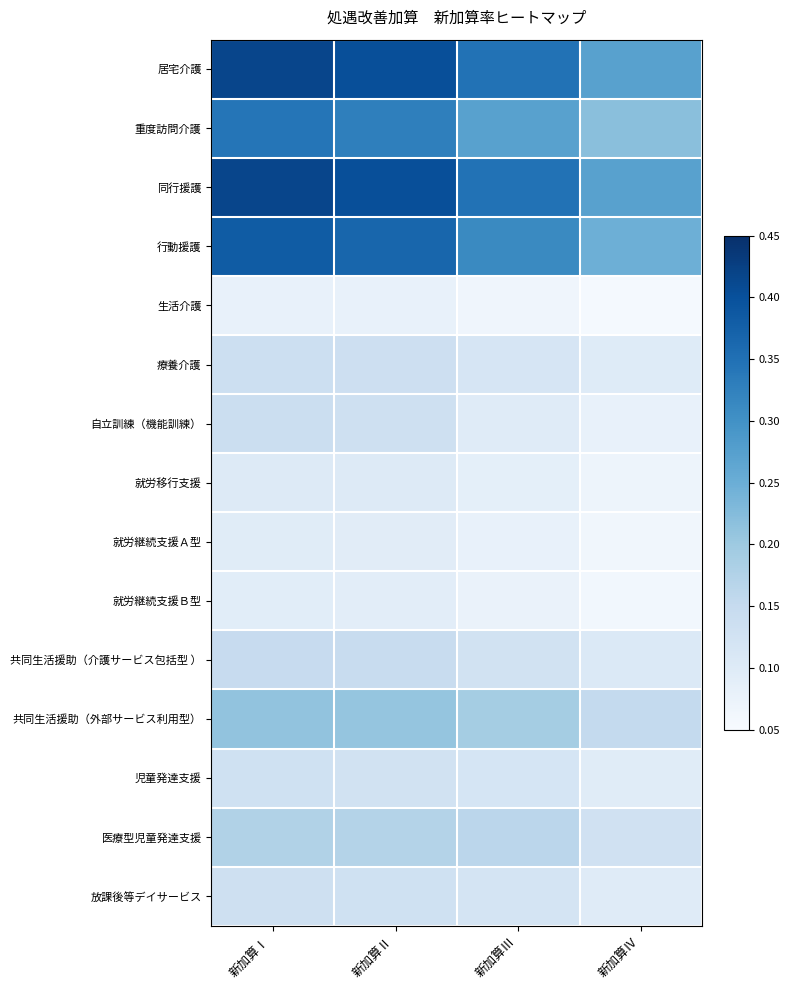

Between 新加算Ⅲ and 新加算Ⅰ, which is larger?

新加算Ⅰ